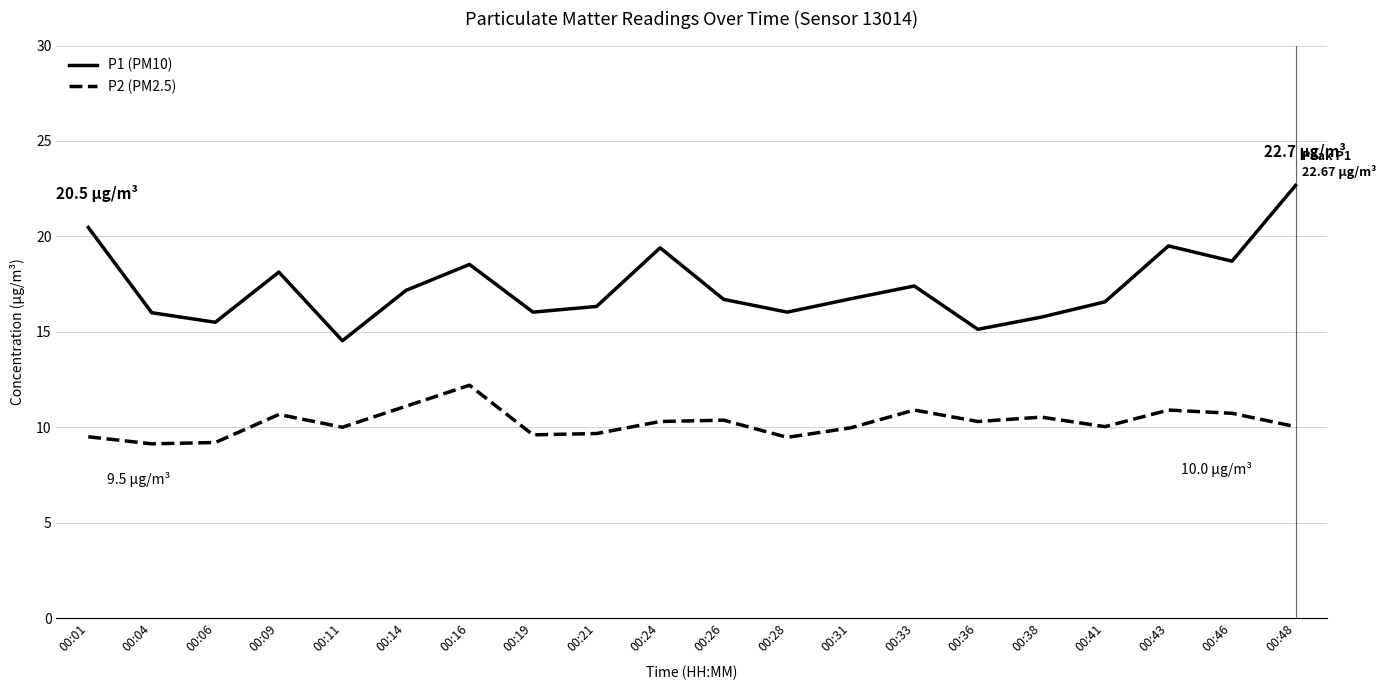

Where is the first local minimum for P1 (PM10)?

00:06